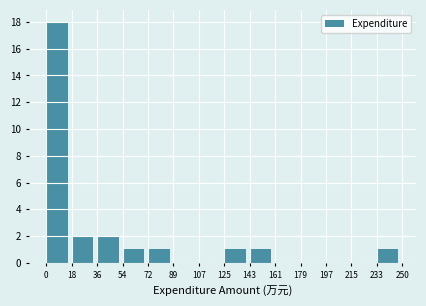

Reading left to right, transcribe this chart: for each bar, give the range it covers on the x-axis and its height. The values are not printed on the chart, so give them approximately, as read against the axis.

0 to 18: 18
18 to 36: 2
36 to 54: 2
54 to 72: 1
72 to 89: 1
89 to 107: 0
107 to 125: 0
125 to 143: 1
143 to 161: 1
161 to 179: 0
179 to 197: 0
197 to 215: 0
215 to 233: 0
233 to 250: 1